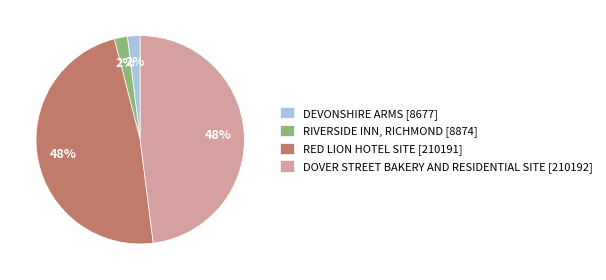

Is it true that DEVONSHIRE ARMS is 2% of the pie?

True